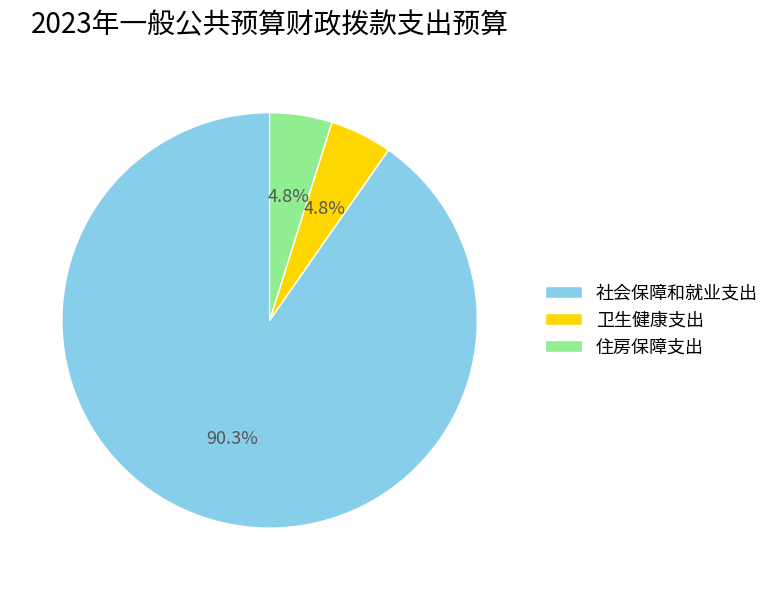

Which has a higher value, 卫生健康支出 or 社会保障和就业支出?

社会保障和就业支出